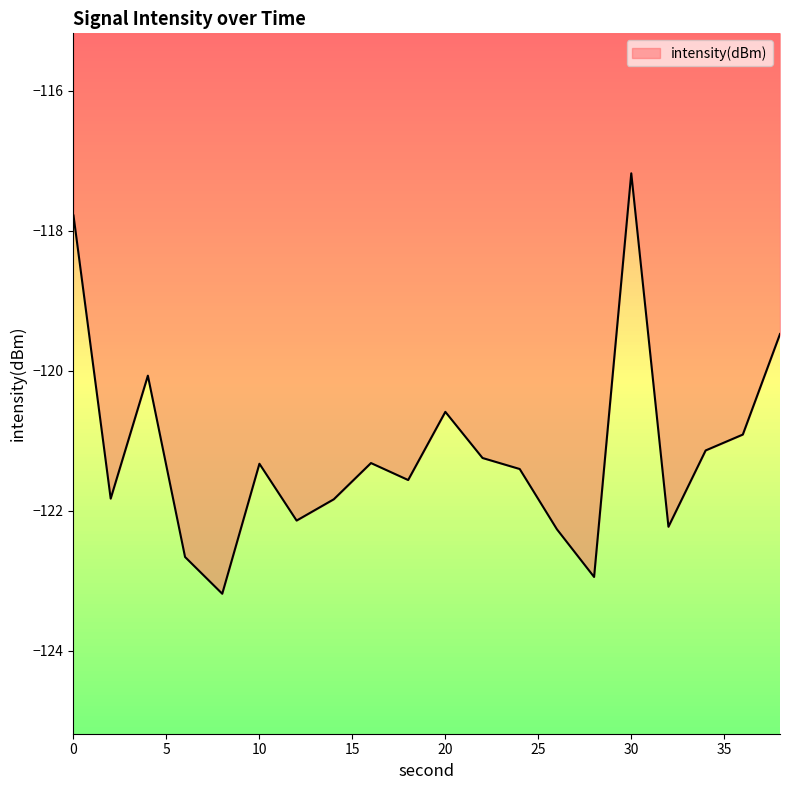

What is the minimum value shown in the chart?

-123.2